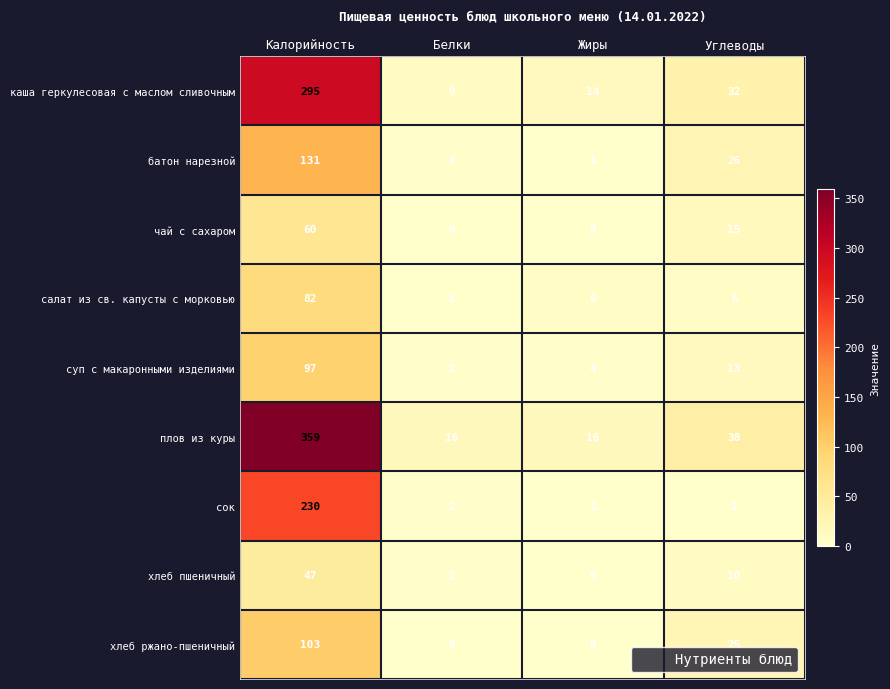

The value of сок at Углеводы is 1. True or false?

True